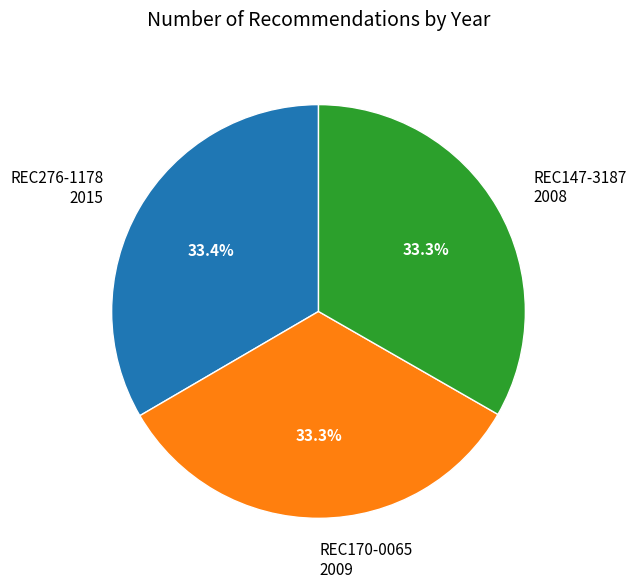

What portion of the pie excludes REC276-1178?

66.6%